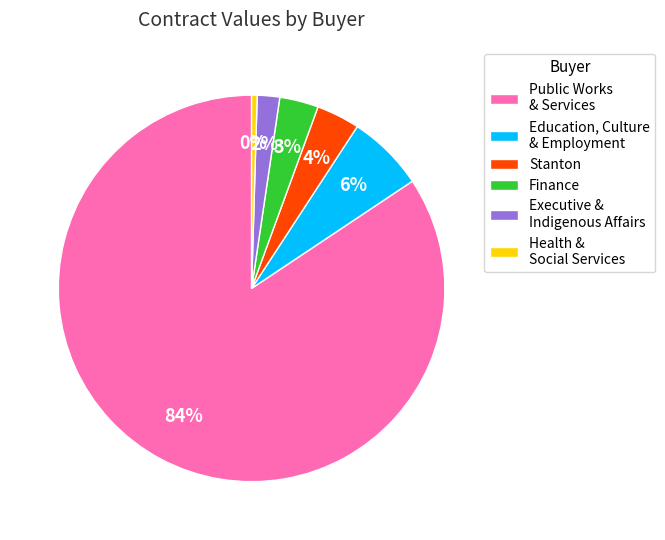

Which has a higher value, Education, Culture & Employment or Finance?

Education, Culture & Employment